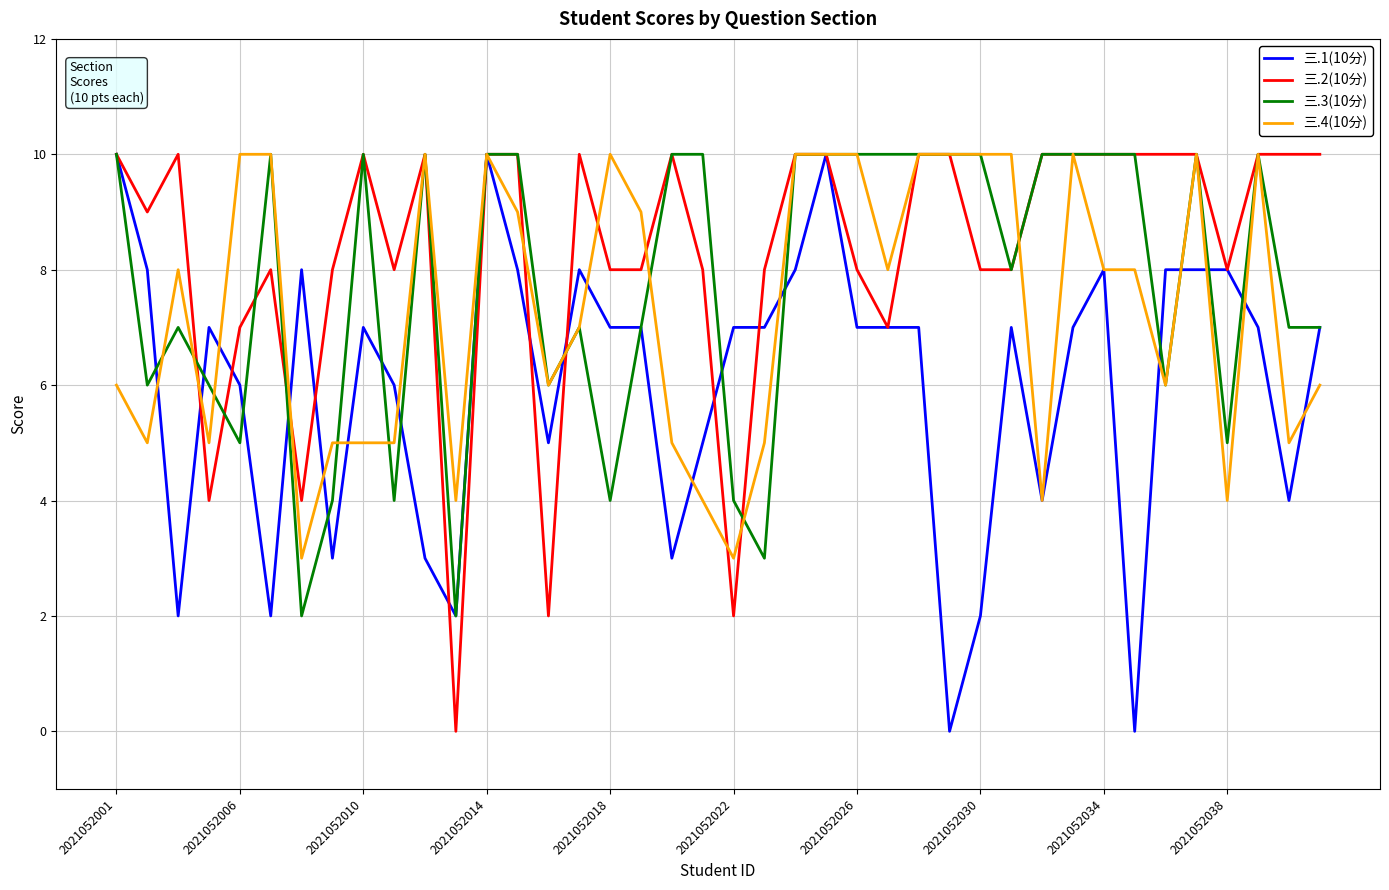

What is the average value of the 三.4(10分) series?

7